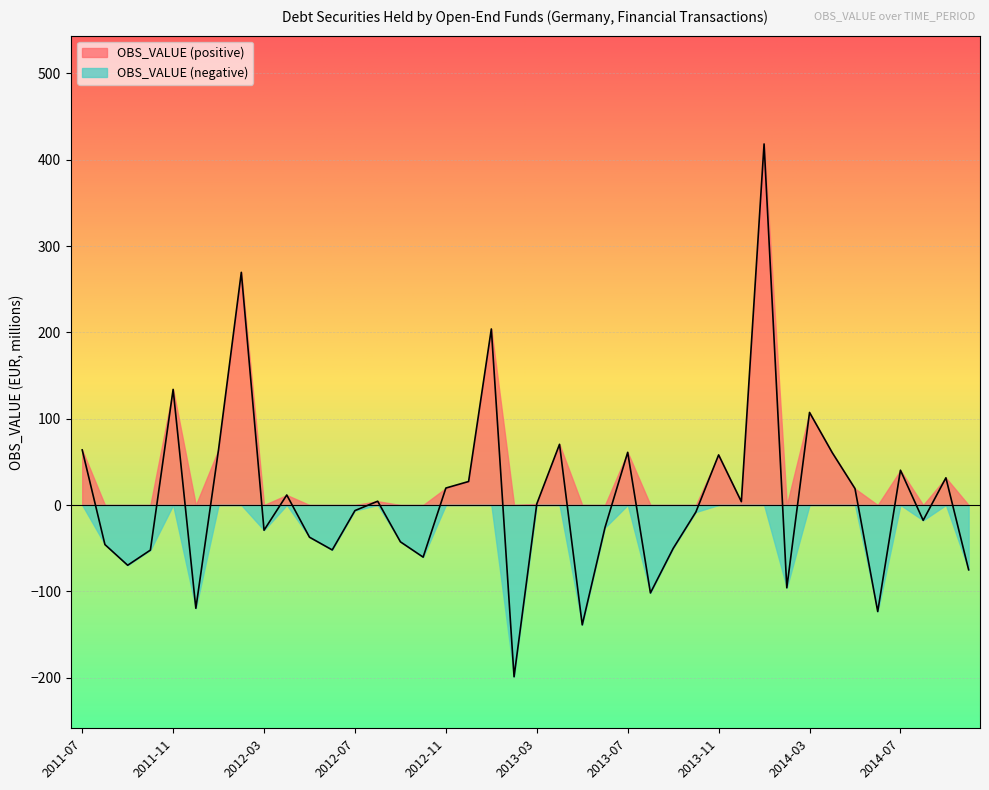

At which category does the data reach its first local peak?

2011-11